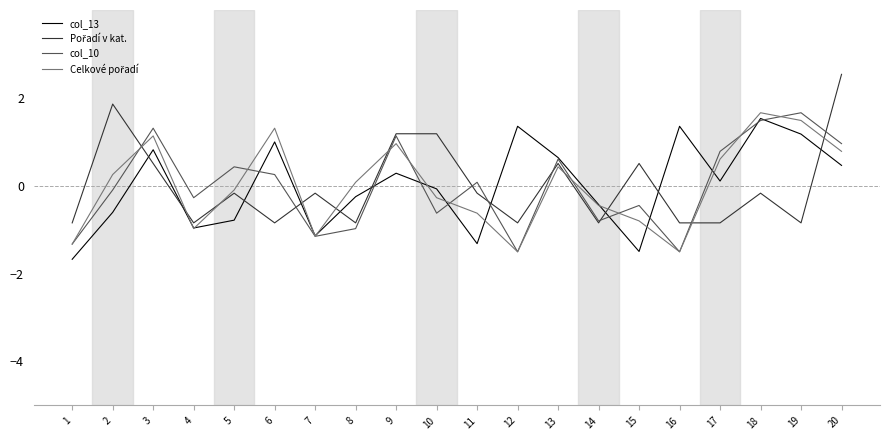

True or false: col_10 has a value of 2.0 at 9.

False